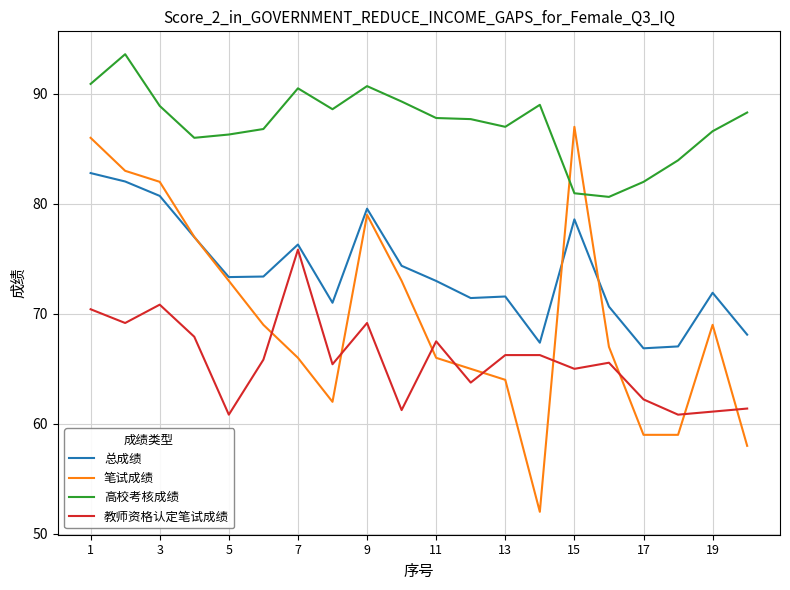

Rank the series by their average value, from highest to lowest.

高校考核成绩, 总成绩, 笔试成绩, 教师资格认定笔试成绩